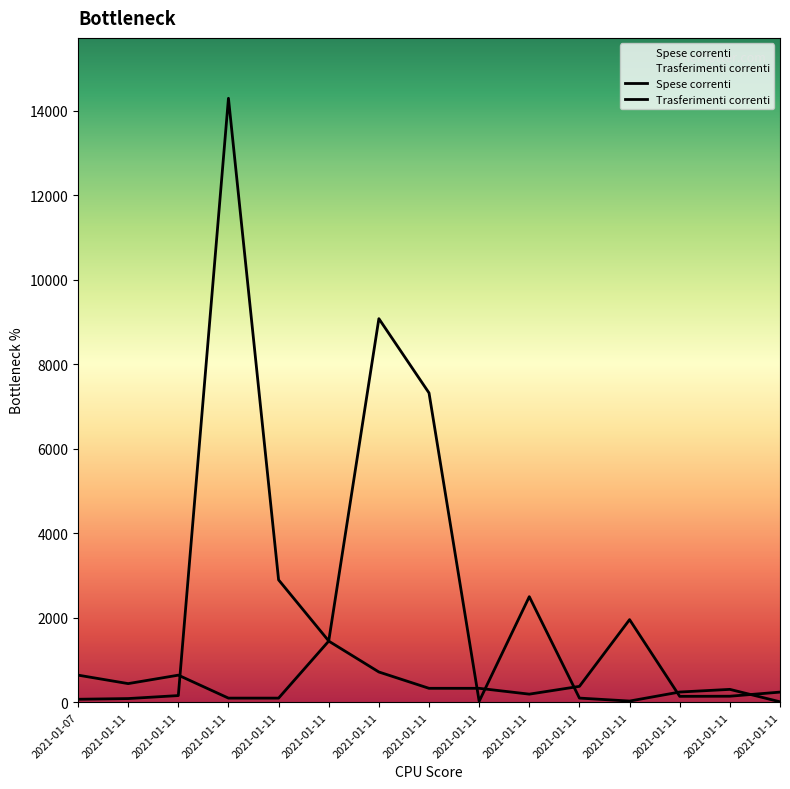

Which series has the largest total across all categories?

Trasferimenti correnti